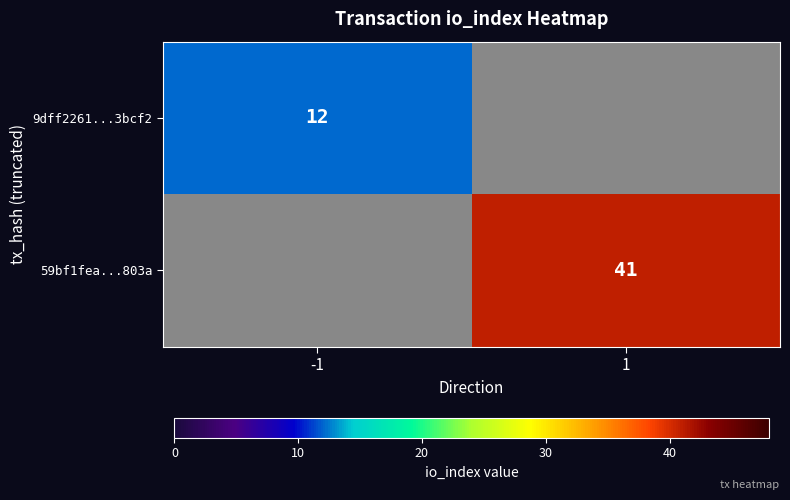

Count the number of data series in this chart.

2